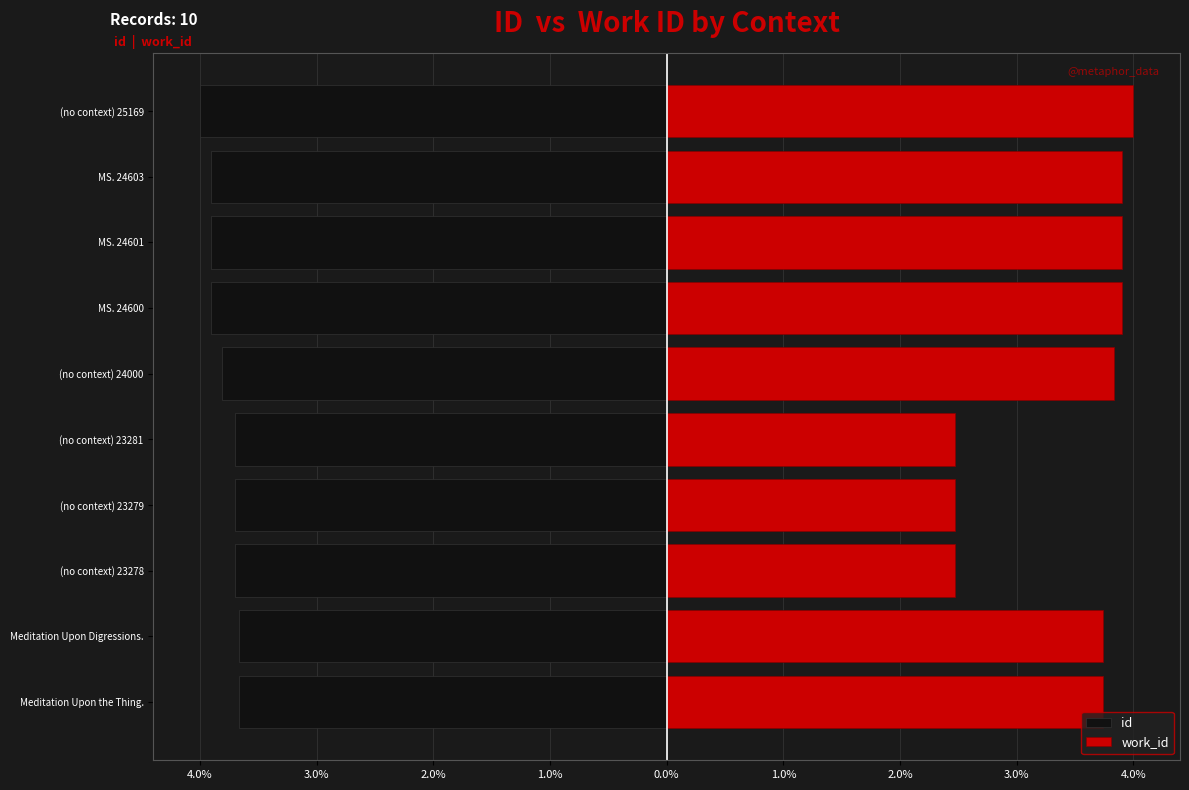

Rank the series by their average value, from highest to lowest.

work_id, id